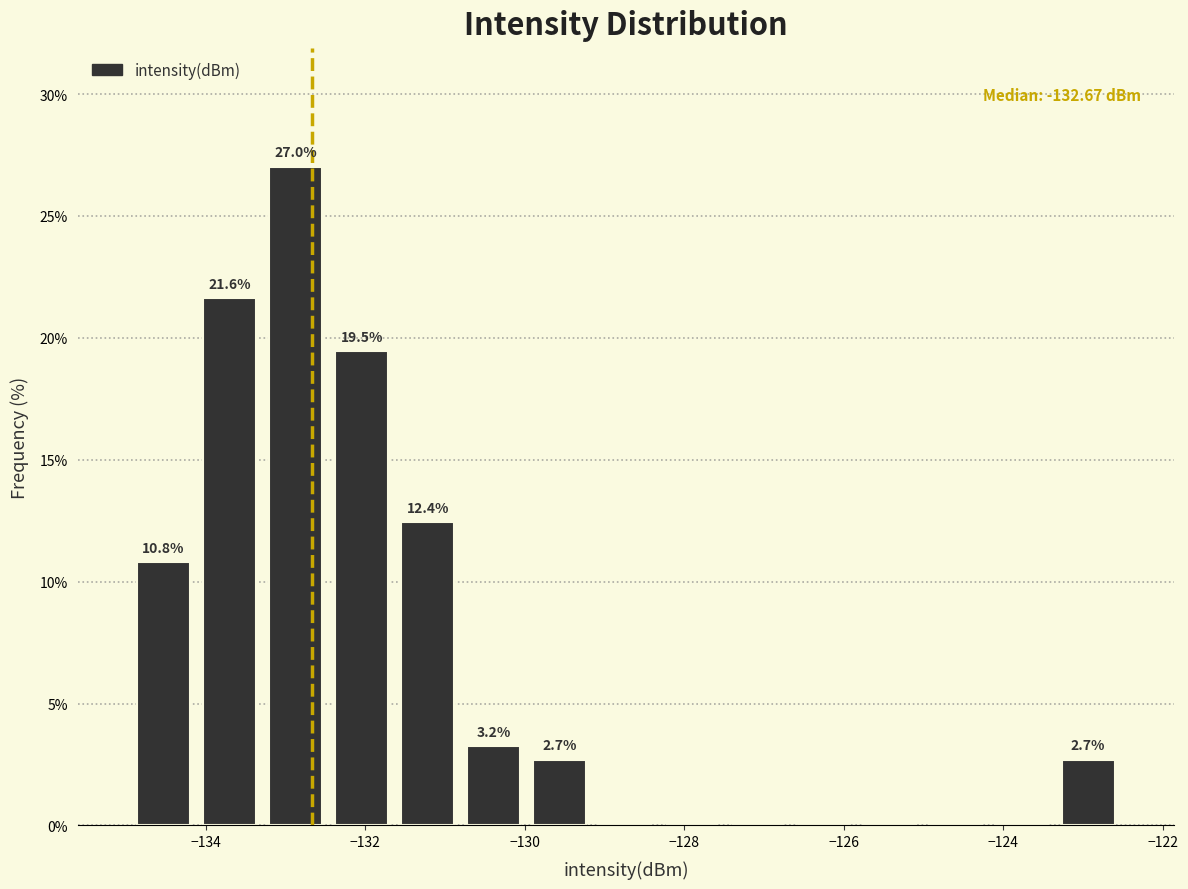

Which range on the x-axis has the tallest bar?

-133.2 to -132.4